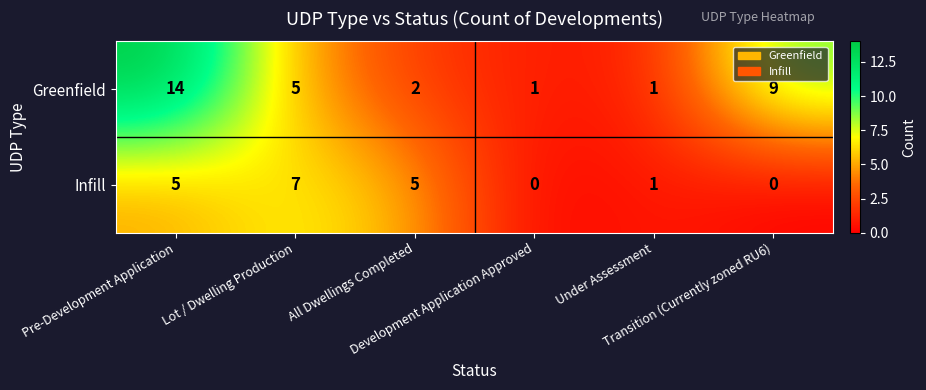

List the series in order of their peak value, lowest first.

Infill, Greenfield